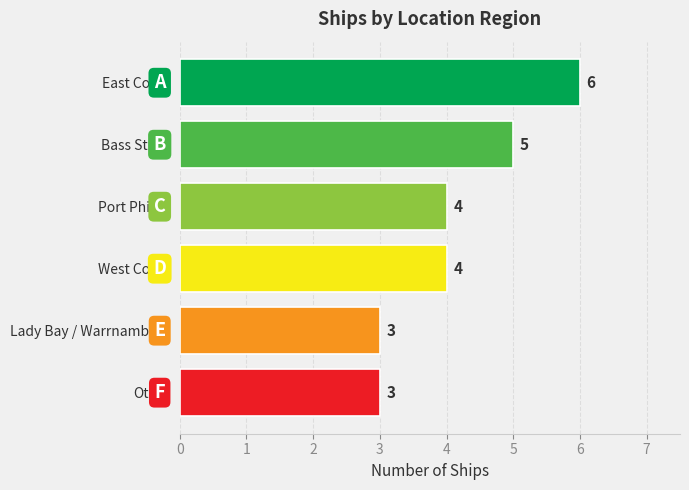

Does the chart contain stacked bars?

No